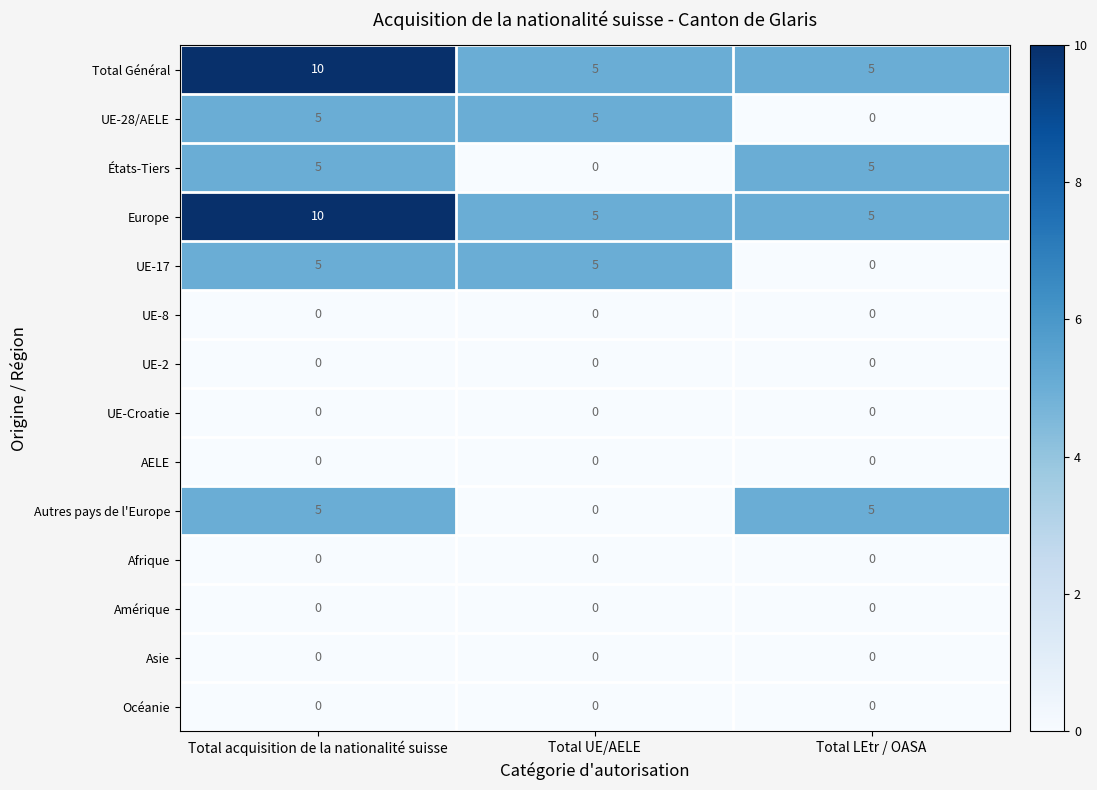

At which category is the sum across all series the highest?

Total acquisition de la nationalité suisse